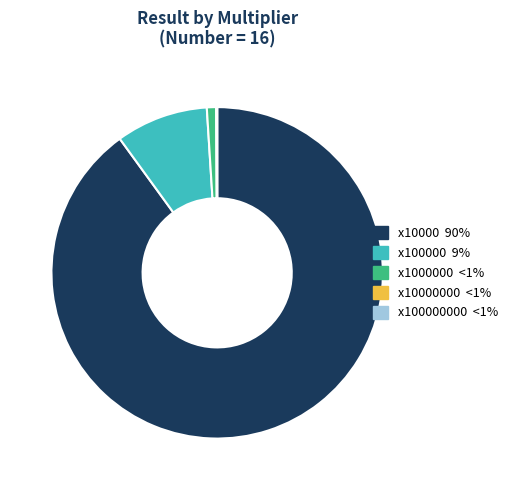

Is it true that x100000 9% is 3% of the pie?

False